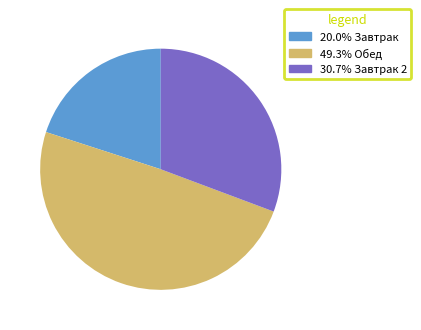

How many segments does this pie chart have?

3